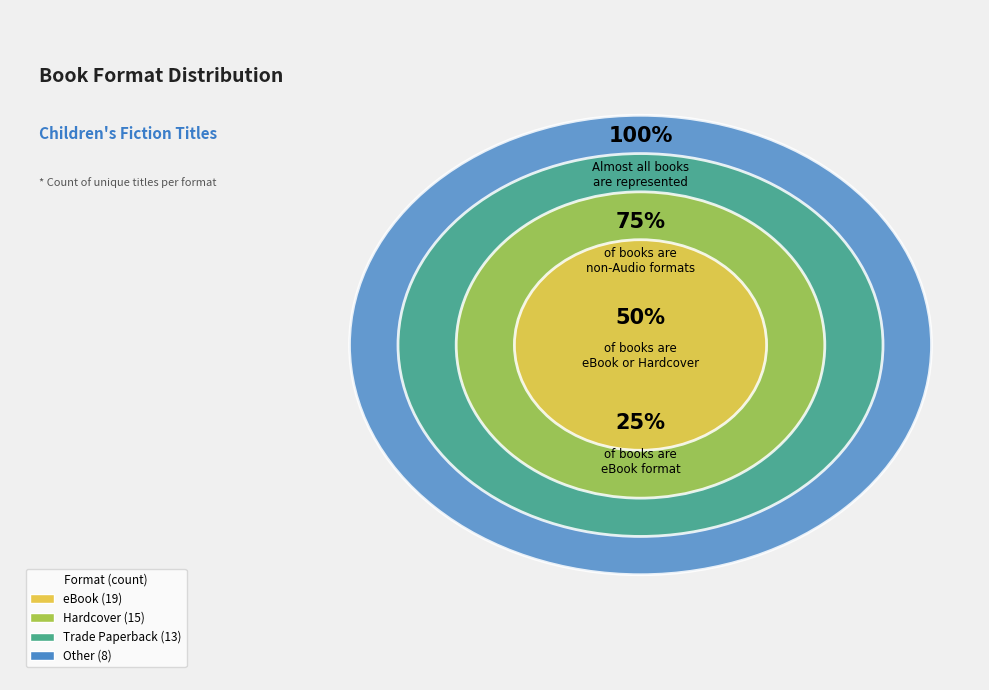

What is the largest slice in the pie chart?

eBook